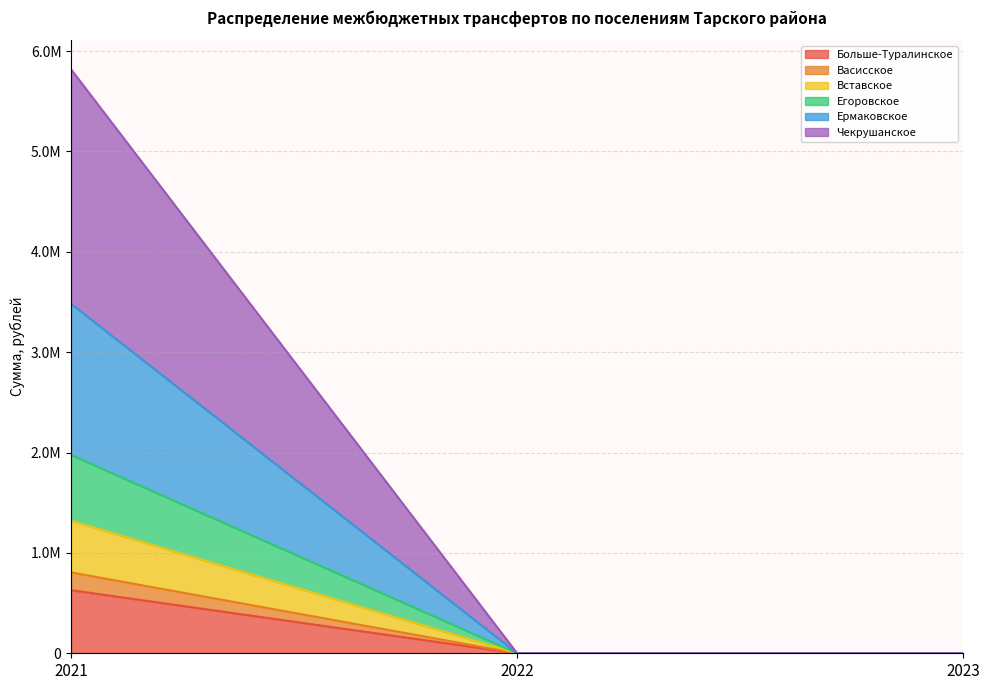

The Больше-Туралинское series shows 0.0 at 2023. True or false?

True